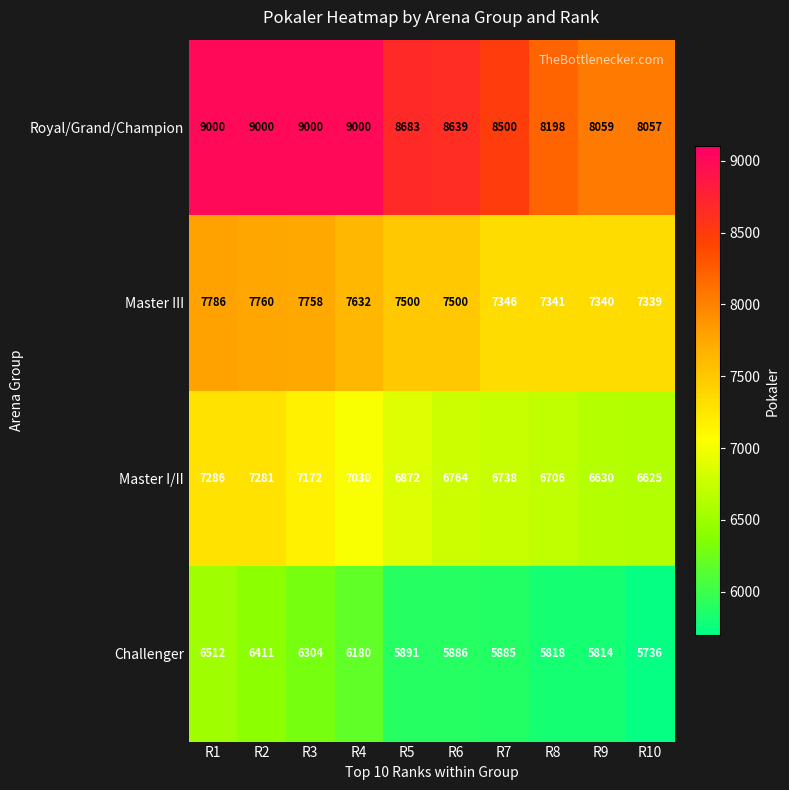

The value of Master I/II at R3 is 7172. True or false?

True